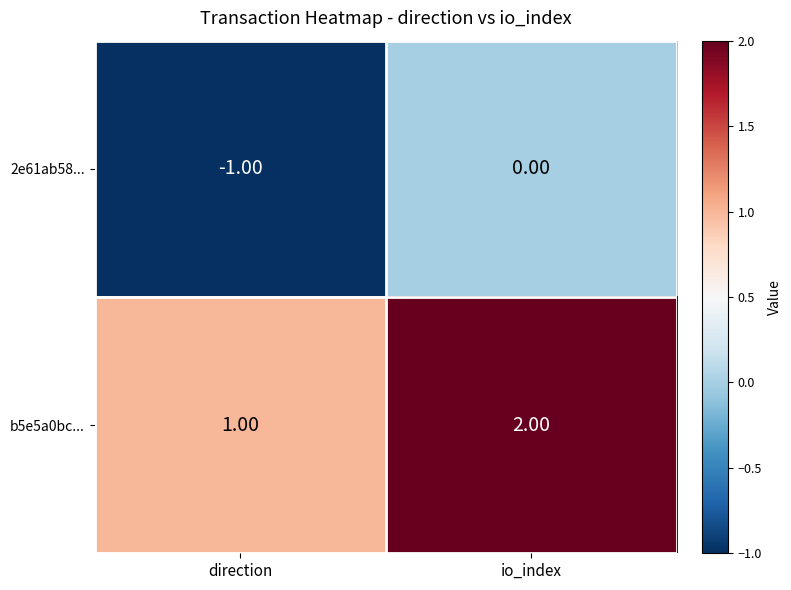

What is the difference between the highest and lowest values at io_index?

2